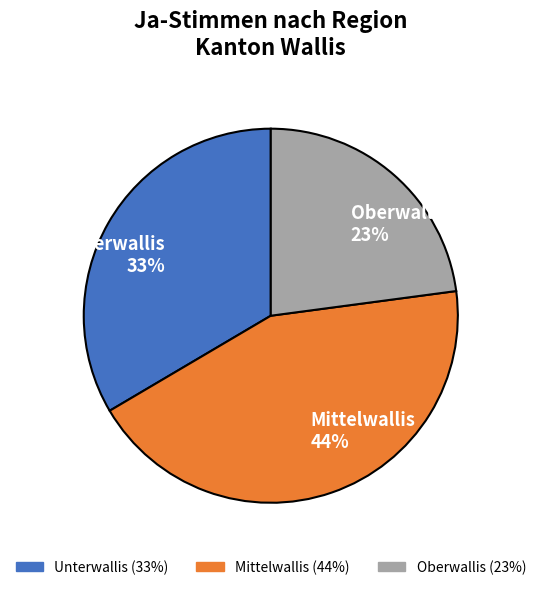

True or false: Unterwallis accounts for 24% of the total.

False